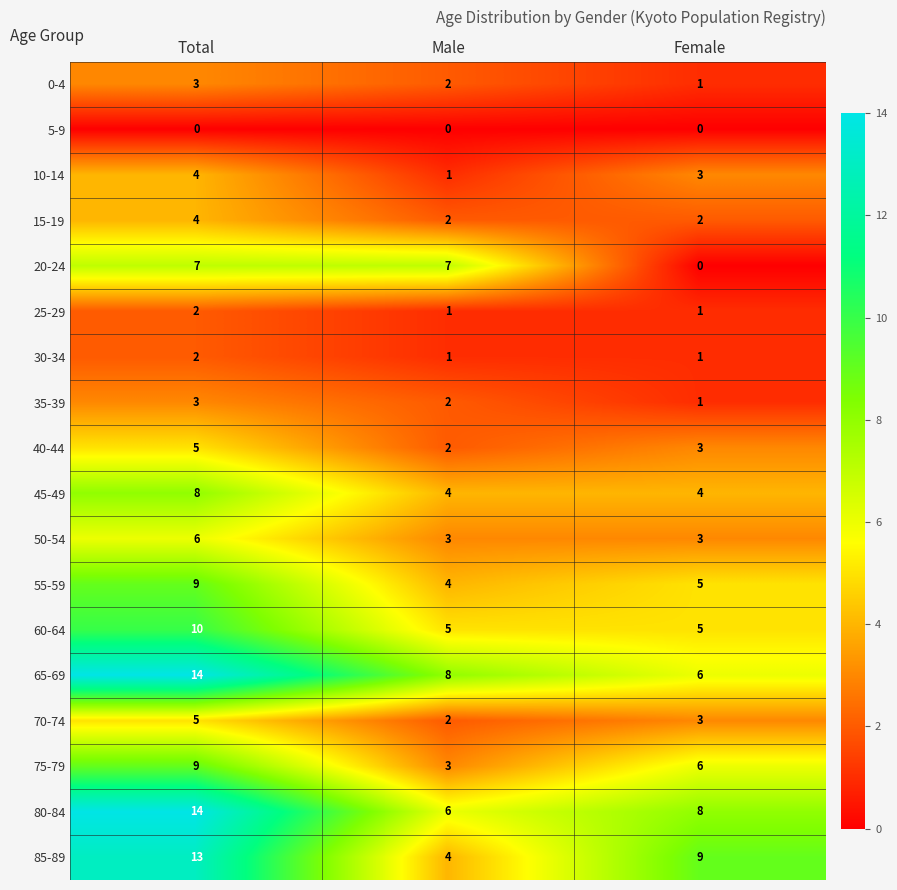

What is the spread (max minus min) of values at Total?

14